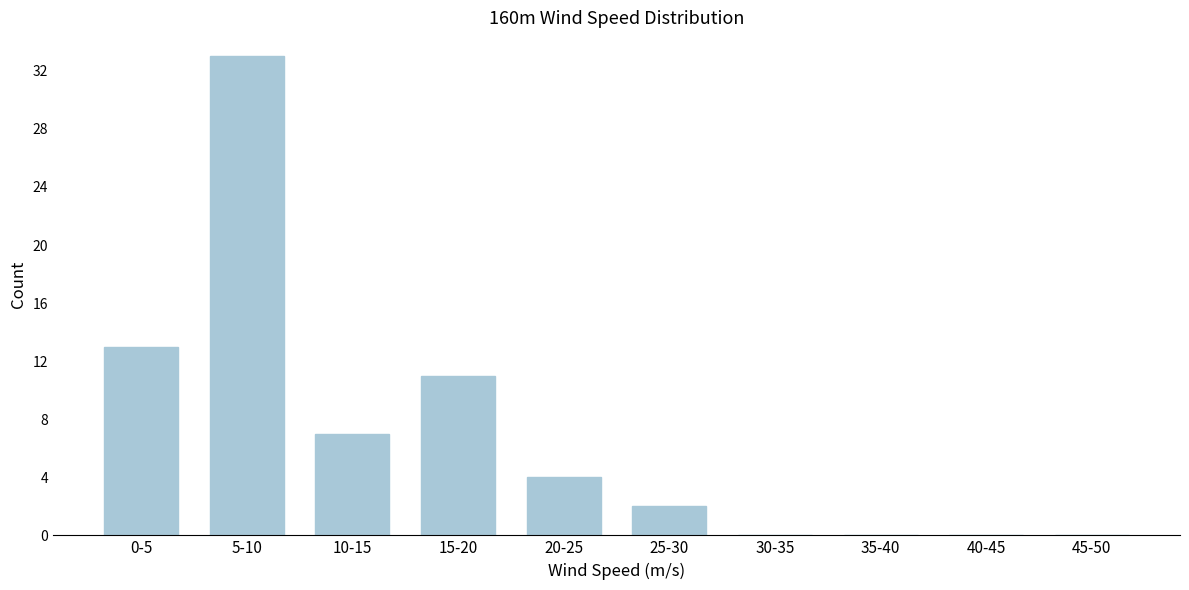

Reading right to left, extract all data points from this chart.

45-50=0	40-45=0	35-40=0	30-35=0	25-30=2	20-25=4	15-20=11	10-15=7	5-10=33	0-5=13